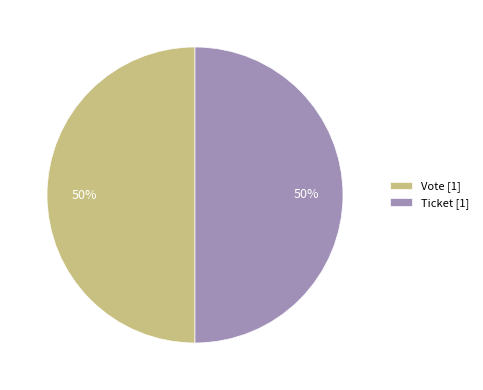

Approximately how many times larger is the value at Ticket [1] compared to Vote [1]?

1.0